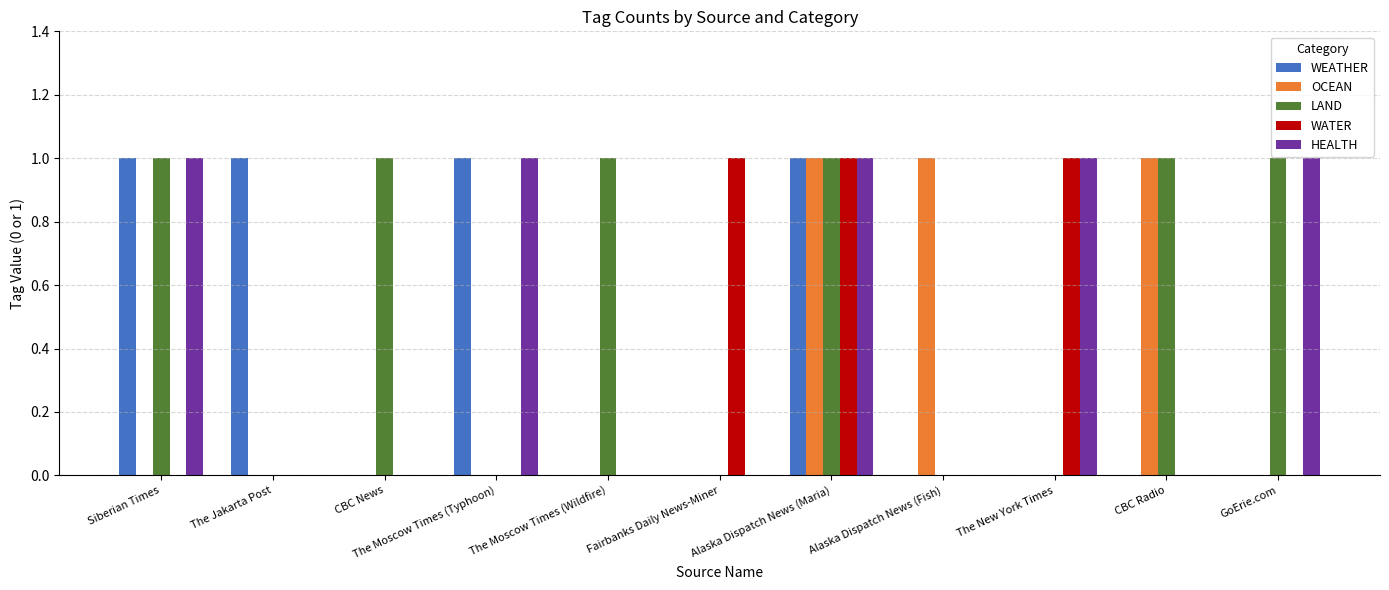

Which series has the largest total across all categories?

LAND